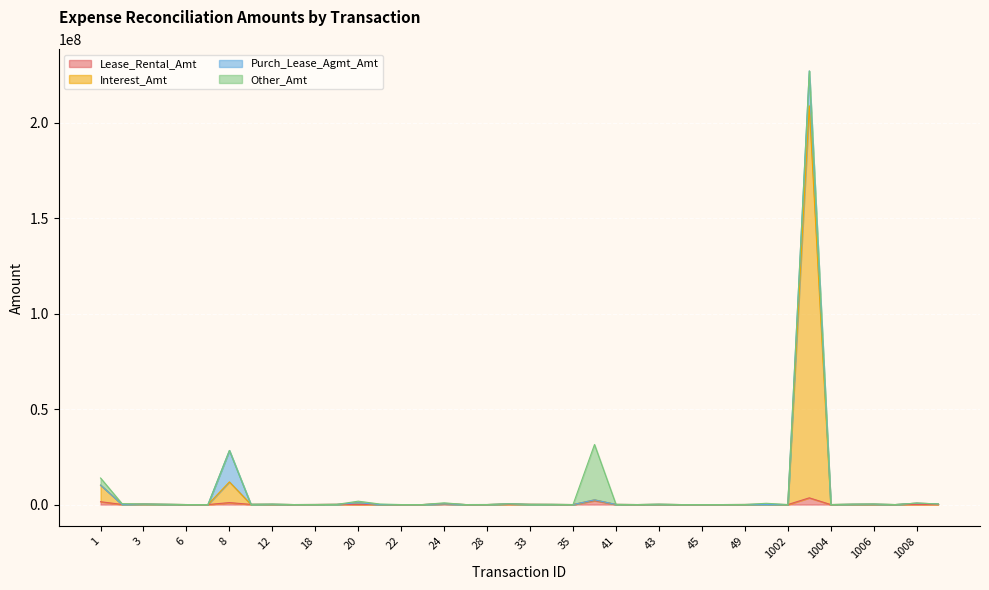

In Lease_Rental_Amt, how many points are lower than both neighbors (excluding endpoints)?

4